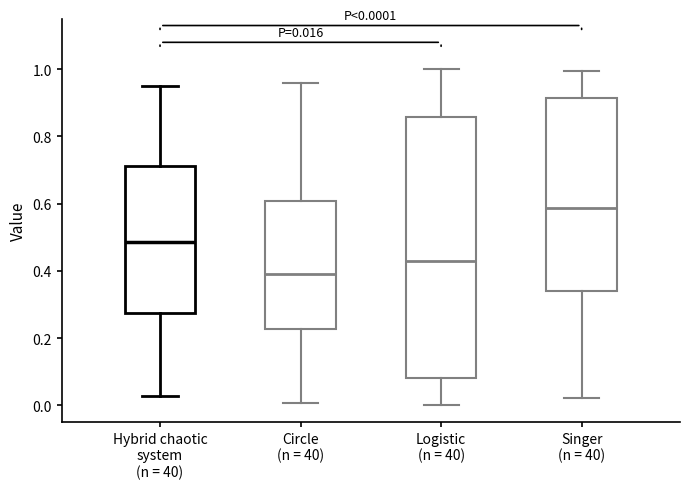

Which box has the highest median line?

Singer (n = 40)